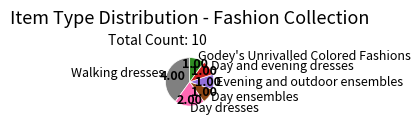

What is the ratio of the value at Day and evening dresses to the value at Godey's Unrivalled Colored Fashions?

1.0